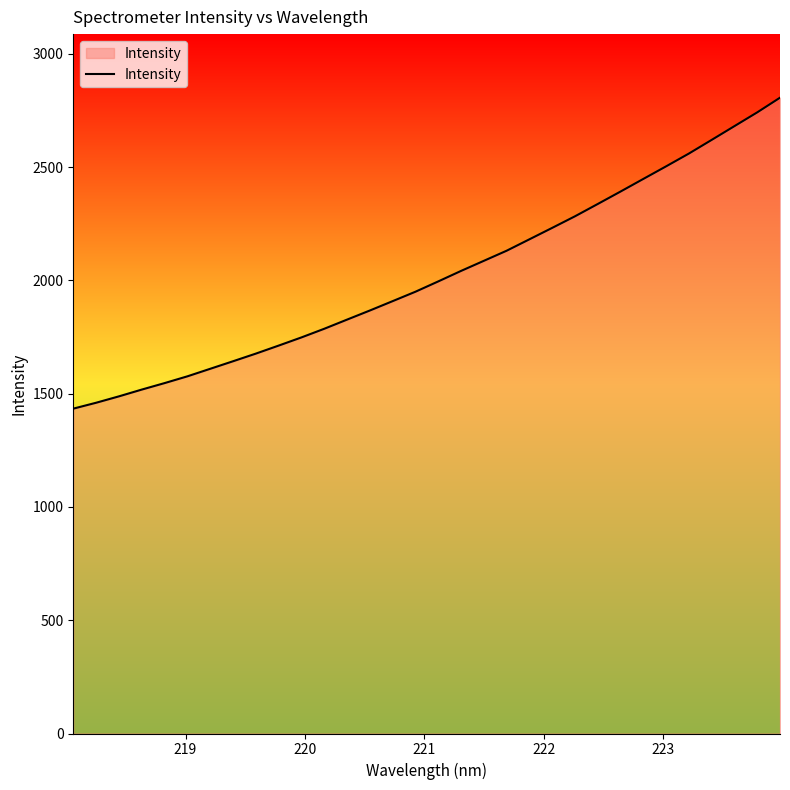

What is the difference between the maximum and minimum values?

1372.4